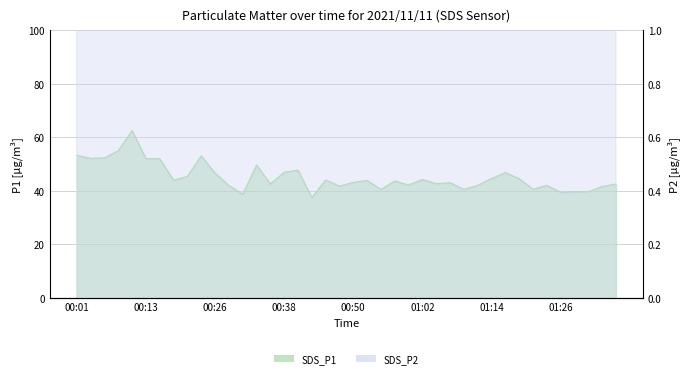

Which label corresponds to the largest value in the chart?

00:11